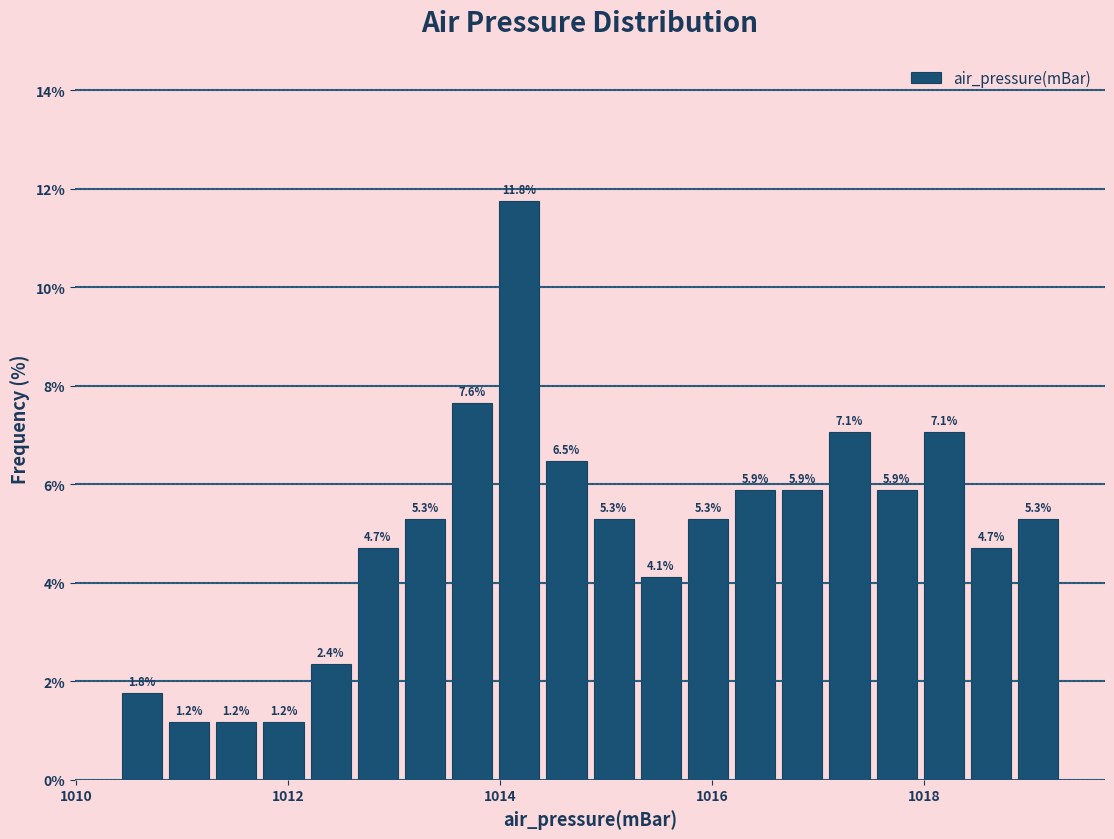

Read against the x-axis, roughly where is the centre of the tallest bar?

1014.2